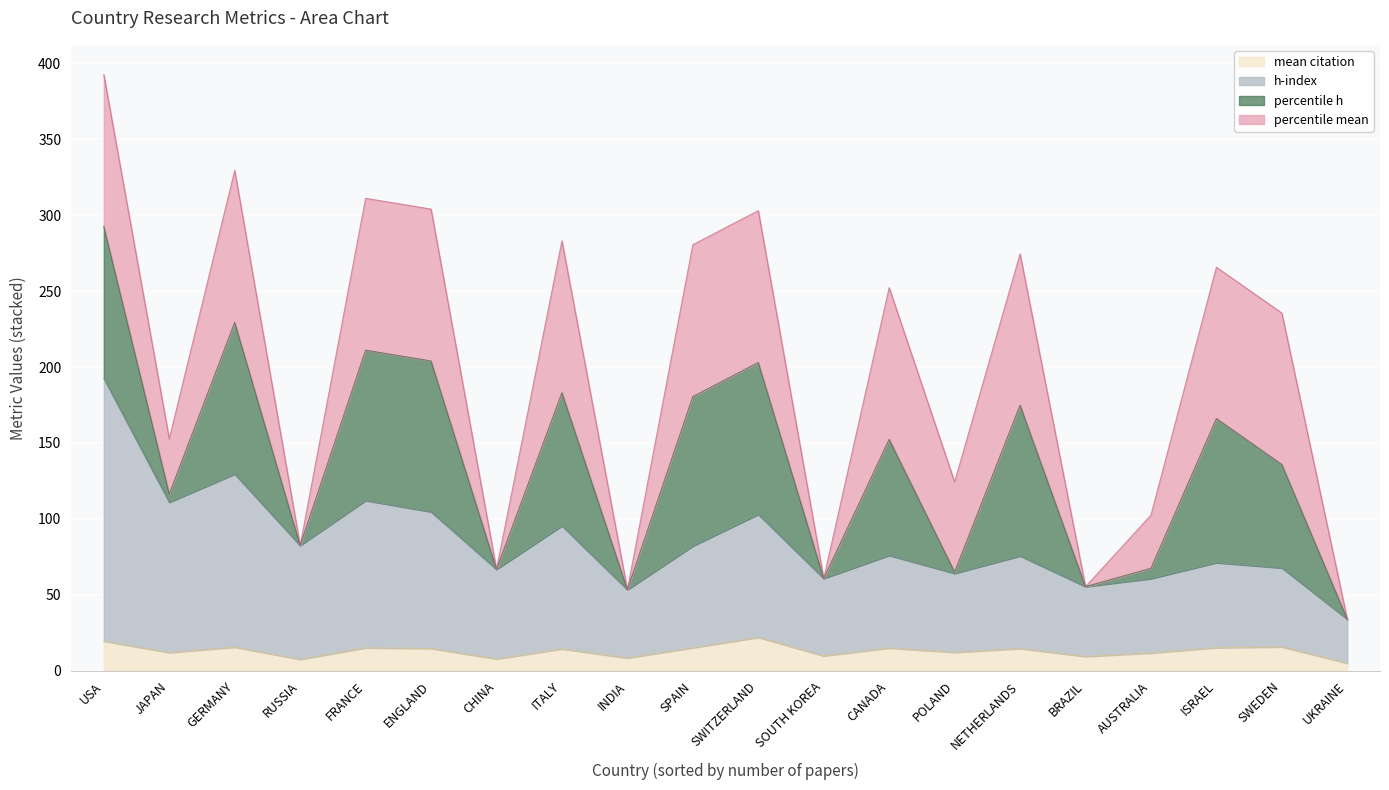

What is the label of the 2nd point from the right?

SWEDEN